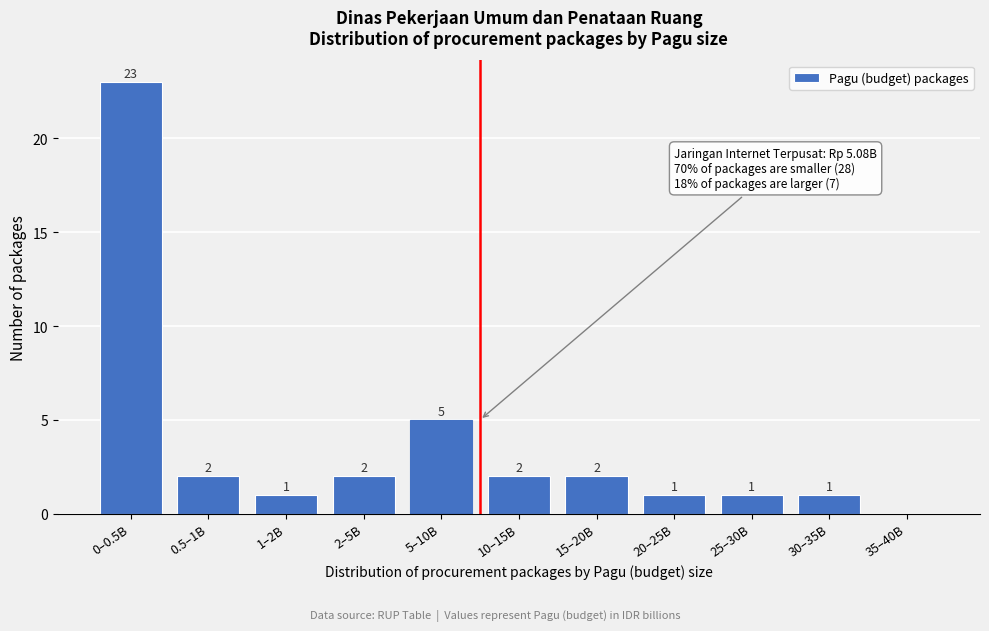

Reading right to left, what are all the values shown in this chart?

35–40B=0	30–35B=1	25–30B=1	20–25B=1	15–20B=2	10–15B=2	5–10B=5	2–5B=2	1–2B=1	0.5–1B=2	0–0.5B=23